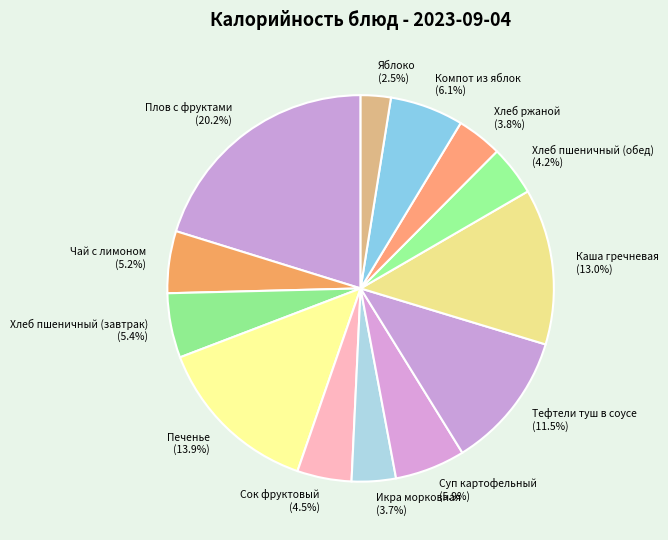

Is there a majority slice in this chart?

No